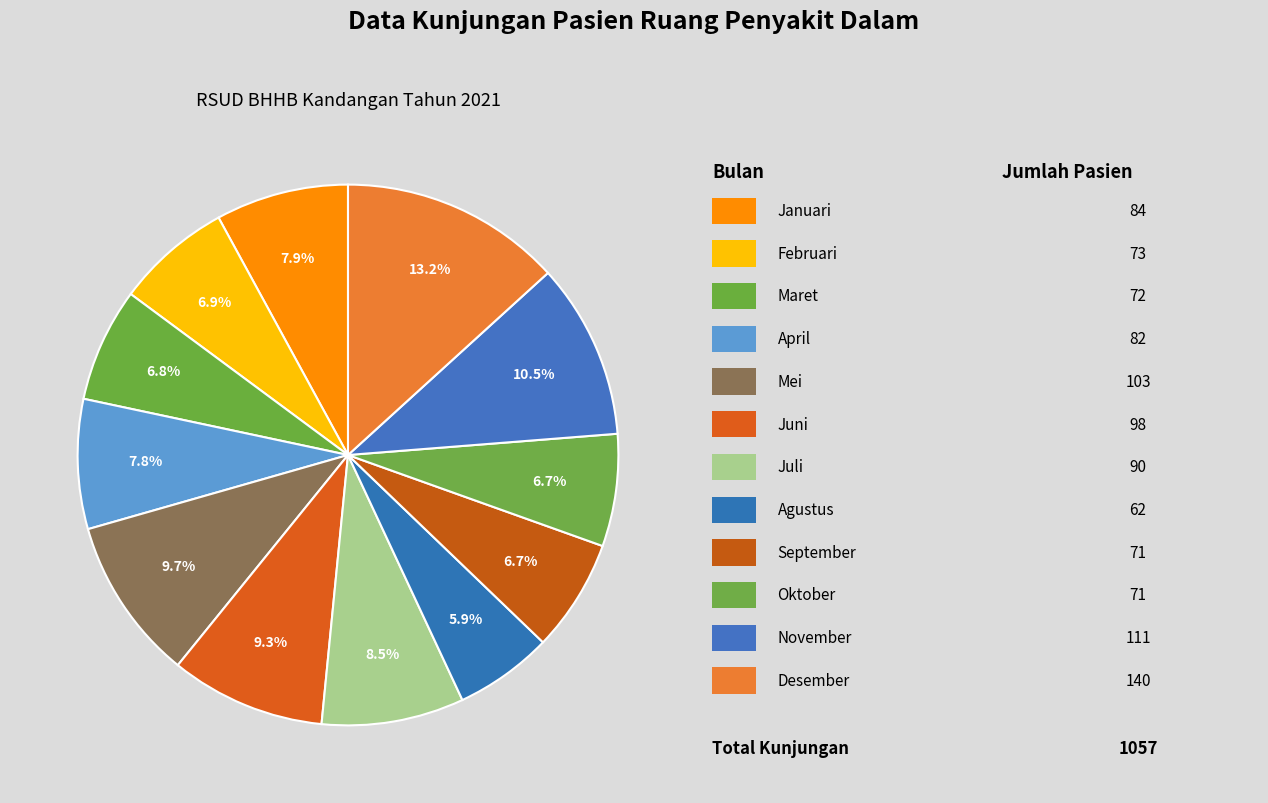

How many segments does this pie chart have?

12